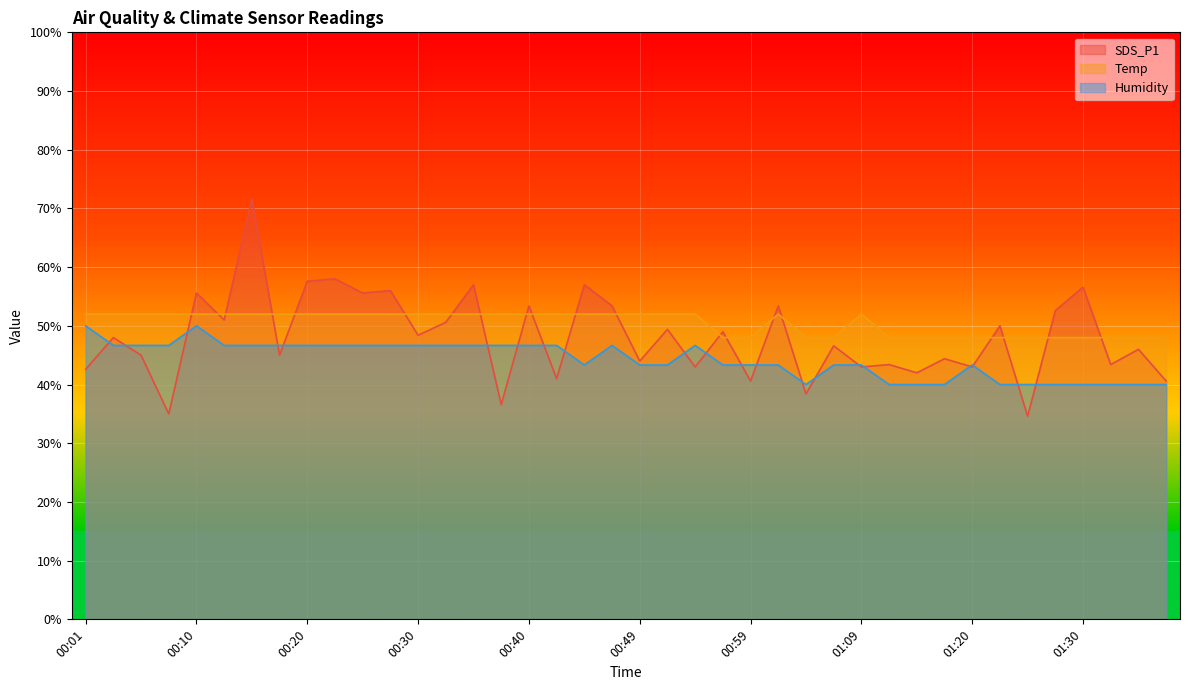

Is the value of Temp at 00:57 greater than the value of SDS_P1 at 01:17?

Yes